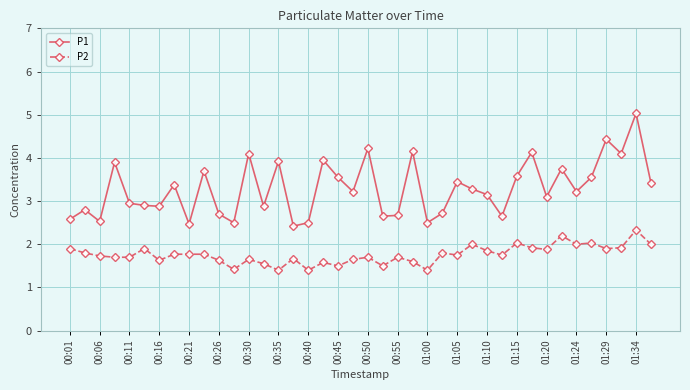

What is the difference between the maximum and second lowest values in the P1 series?

2.6